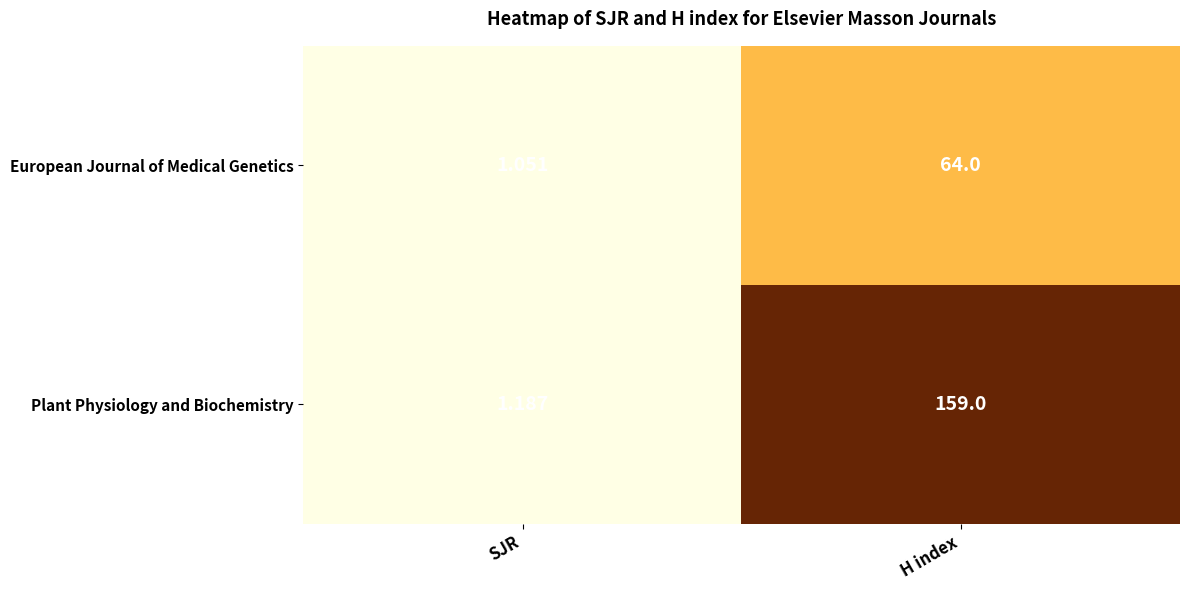

Which series has the largest total across all categories?

Plant Physiology and Biochemistry